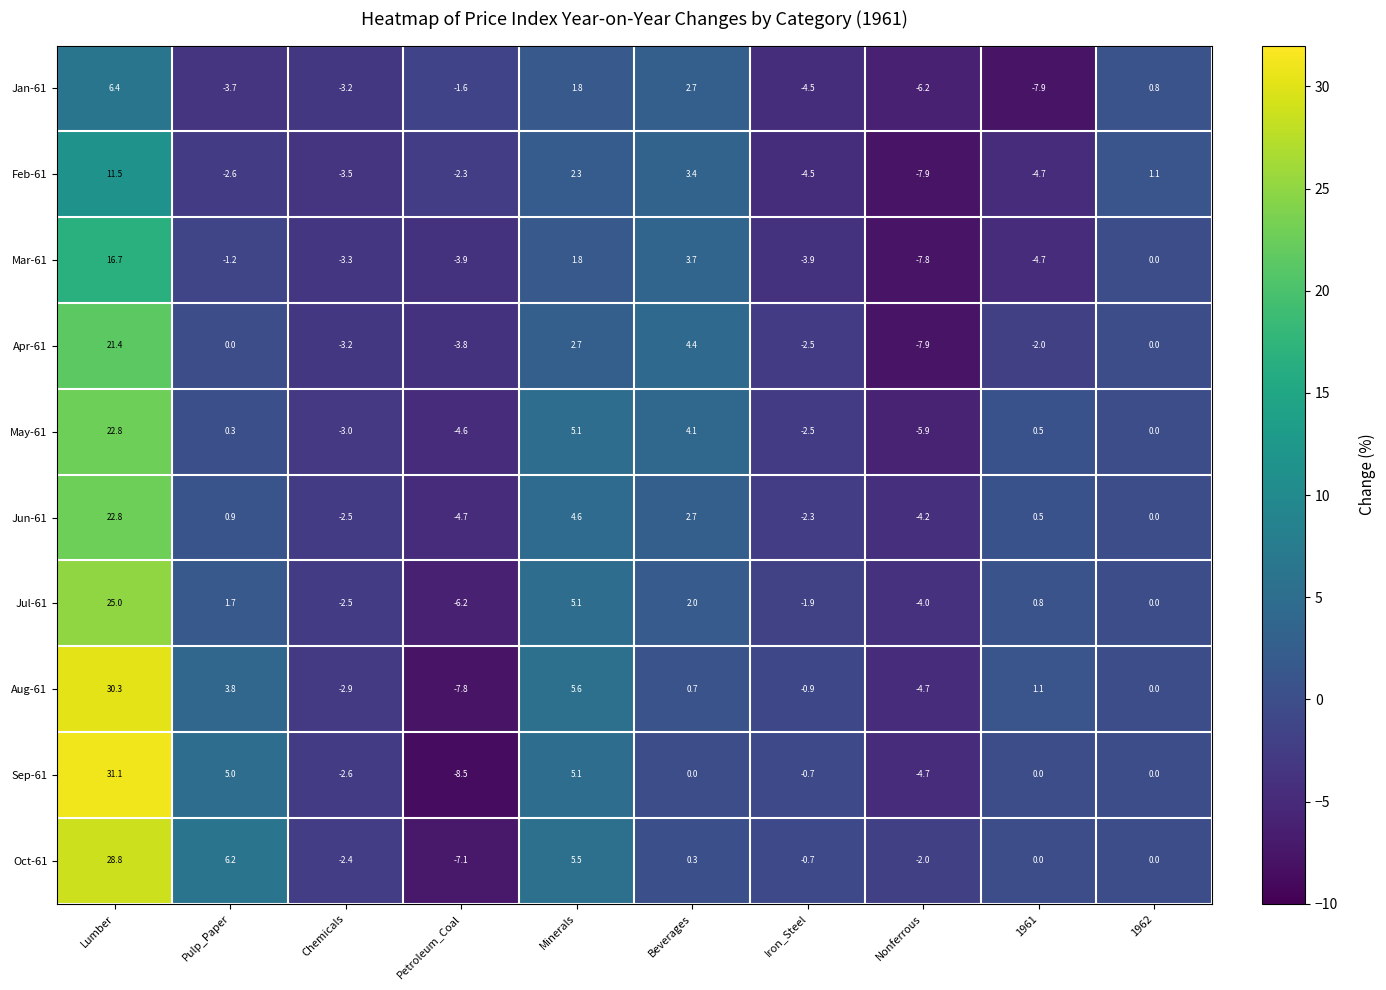

Which series has the widest spread of values?

Sep-61